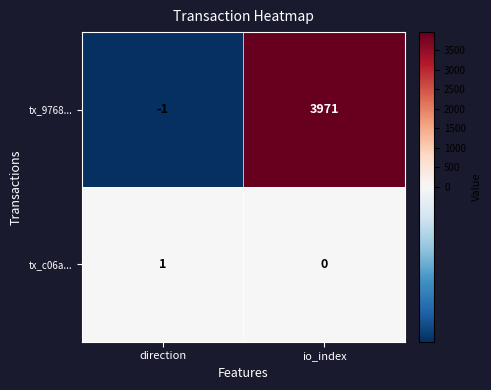

True or false: tx_c06a... has a value of 0 at io_index.

True